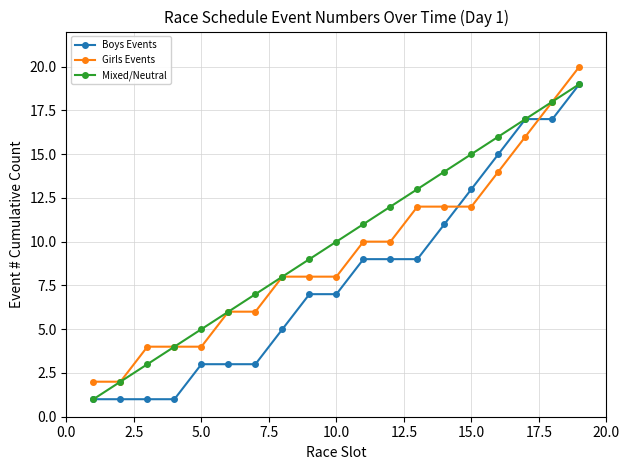

Which series has the largest total across all categories?

Mixed/Neutral